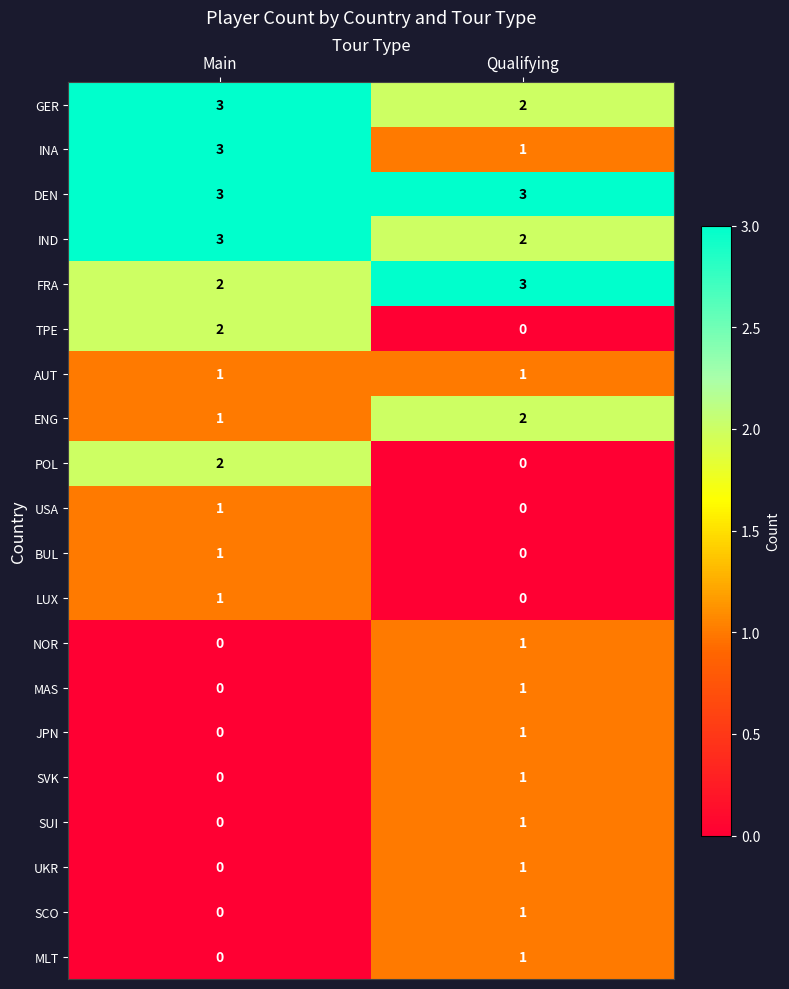

What value does the INA series have at Main?

3